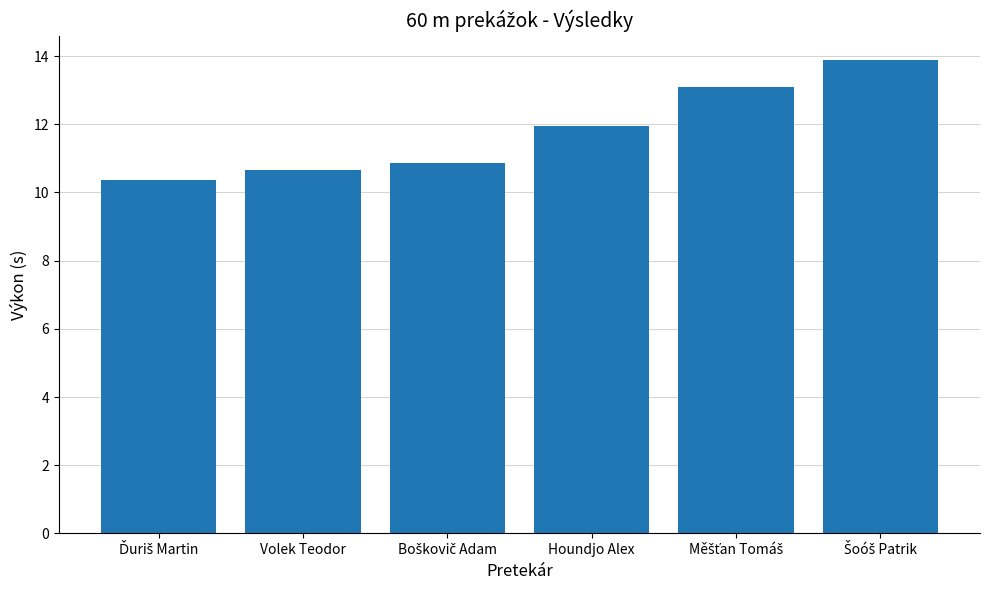

What is the value of the 6th bar from the left?

13.9